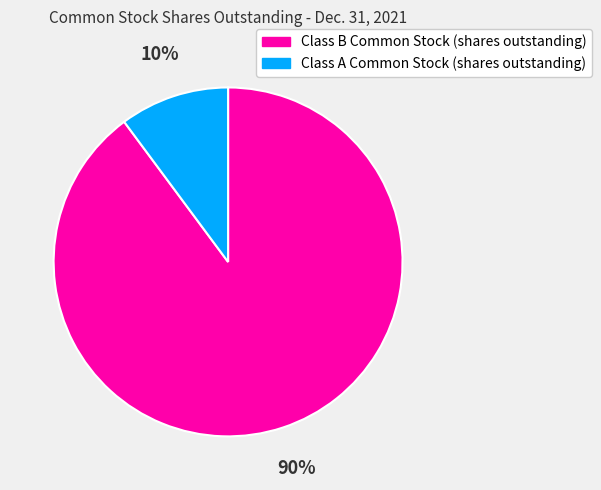

To the nearest percent, what is the difference between the Class B Common Stock (shares outstanding) and Class A Common Stock (shares outstanding) slice percentages?

80%